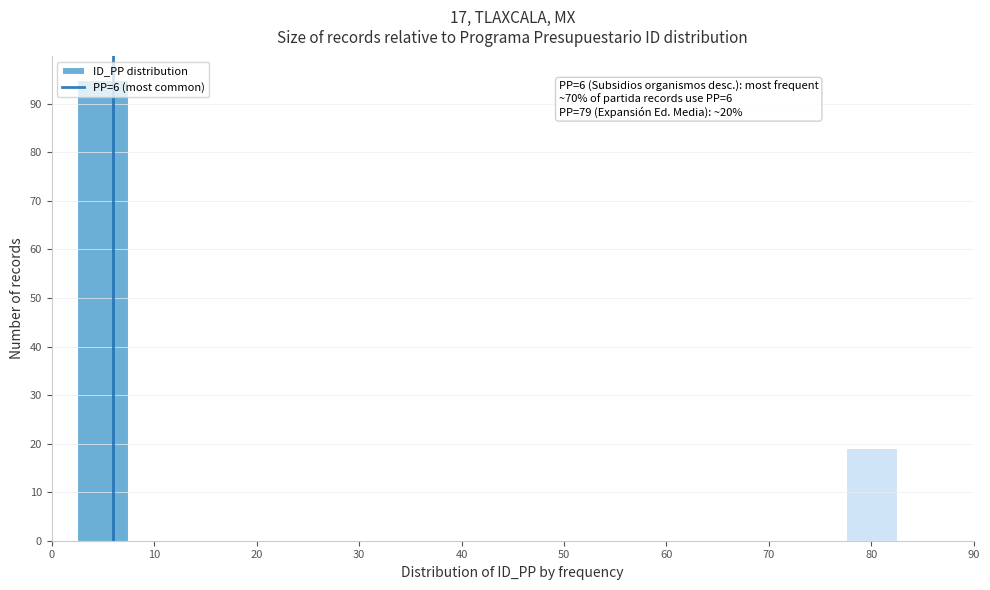

Which range on the x-axis has the tallest bar?

2.5 to 7.5